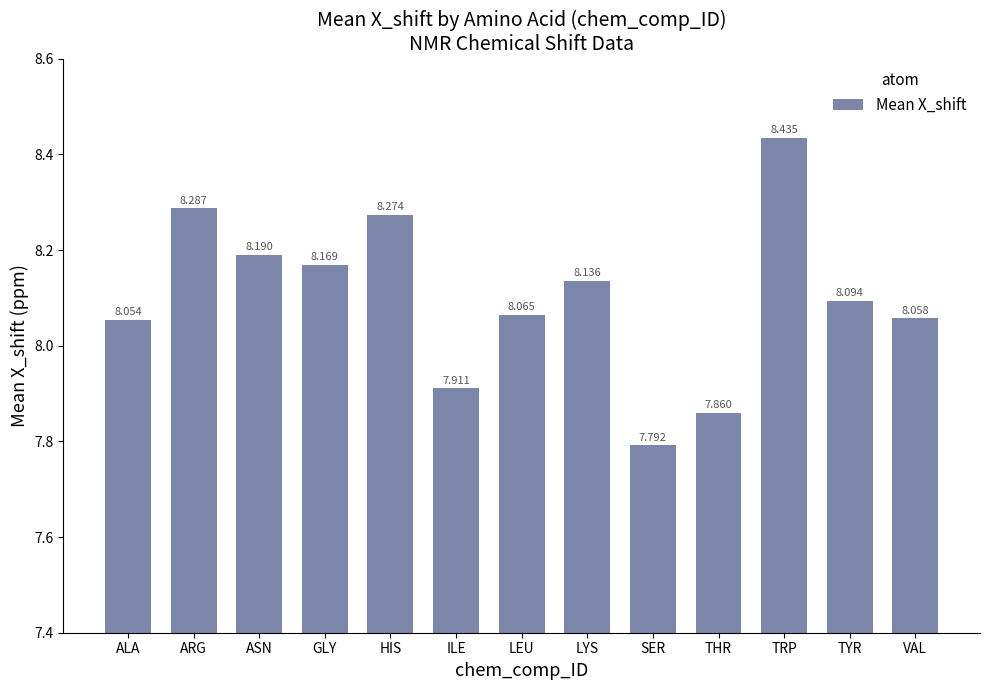

Is it true that the value at VAL is 12.0?

False